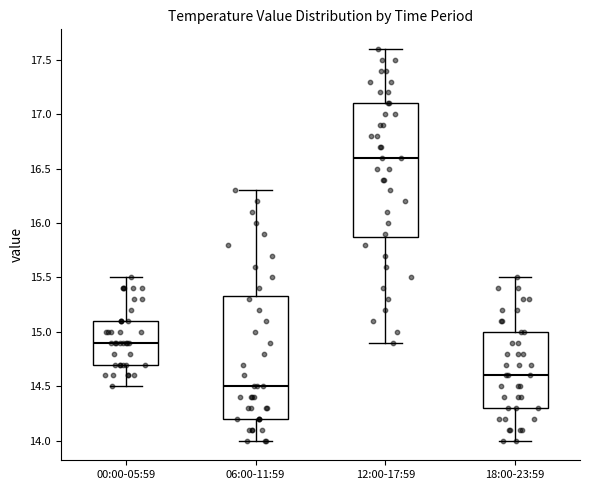

Which box's median line is the lowest?

06:00-11:59